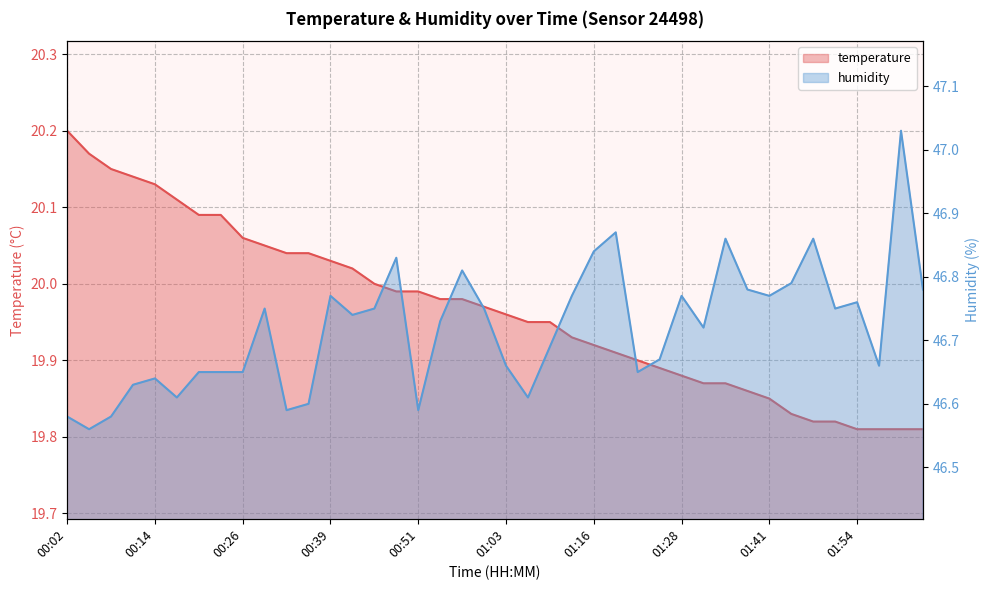

How many lines are shown in the chart?

2